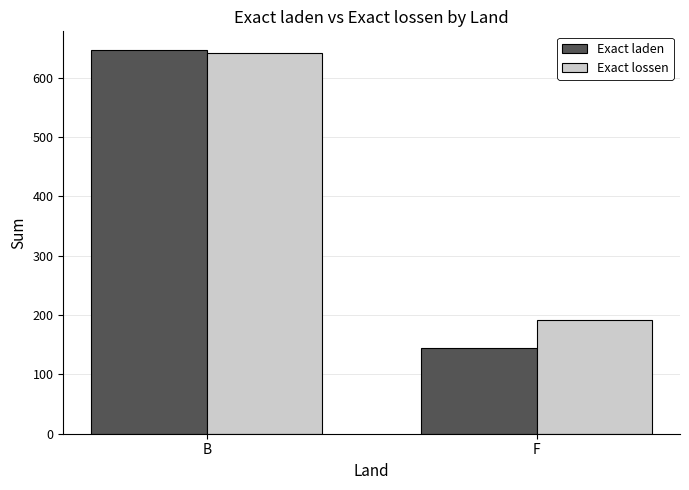

Rank the categories by Exact laden value from lowest to highest.

F, B